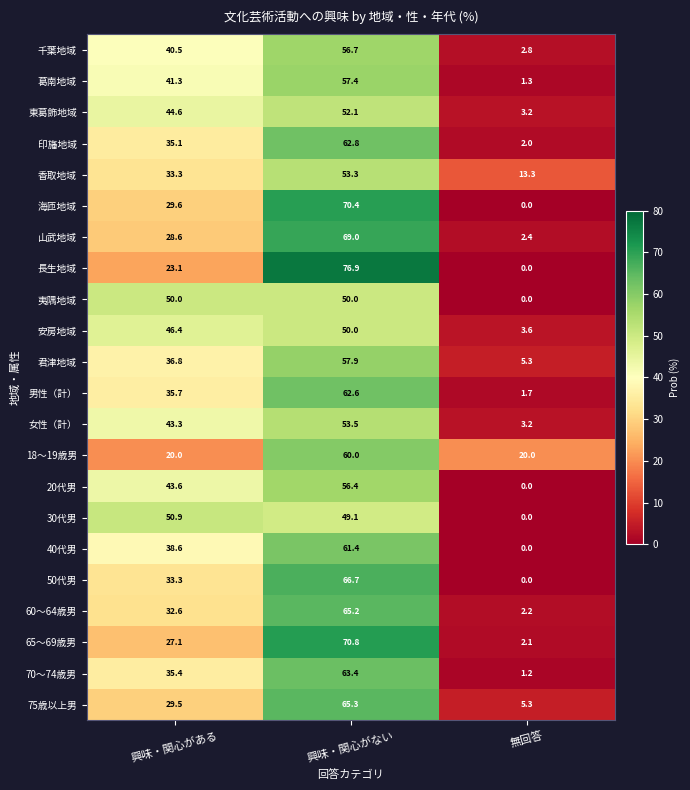

How many data points does each series have?

3